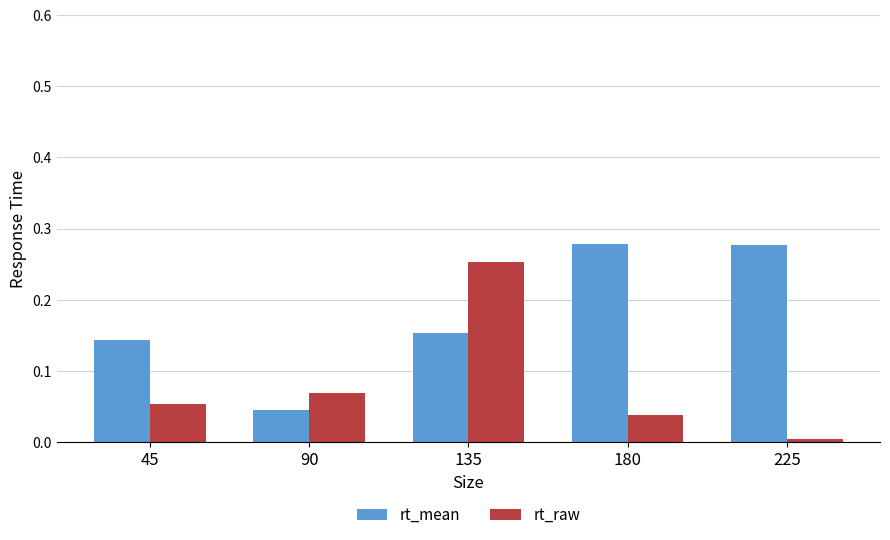

How many bars are there in each group?

2